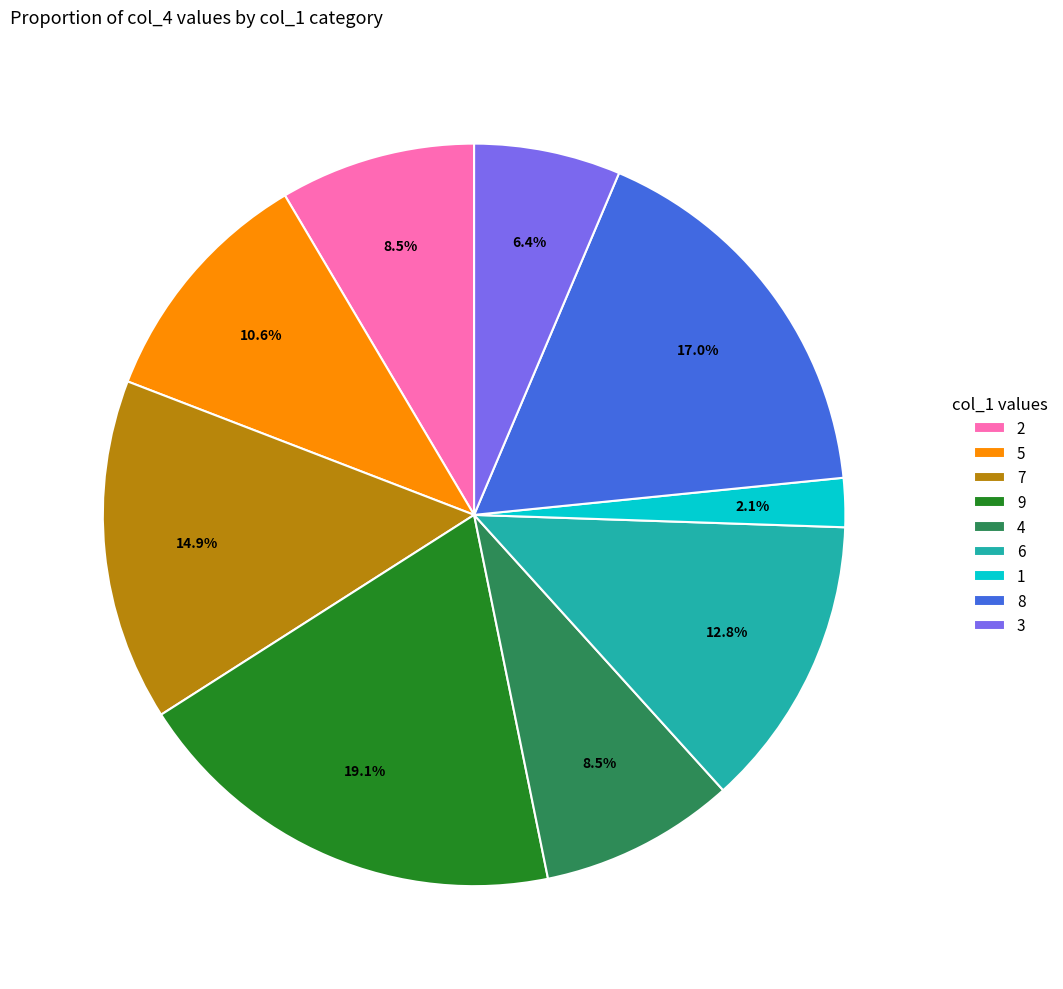

Which has a higher value, 9 or 6?

9